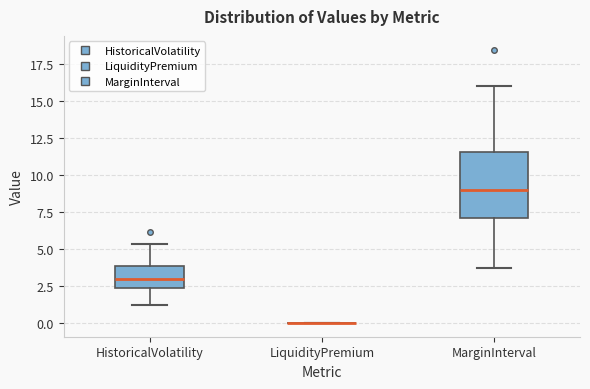

Where is the upper edge of the box for MarginInterval on the y-axis? The values are not printed on the chart, so give them approximately, as read against the axis.

11.5